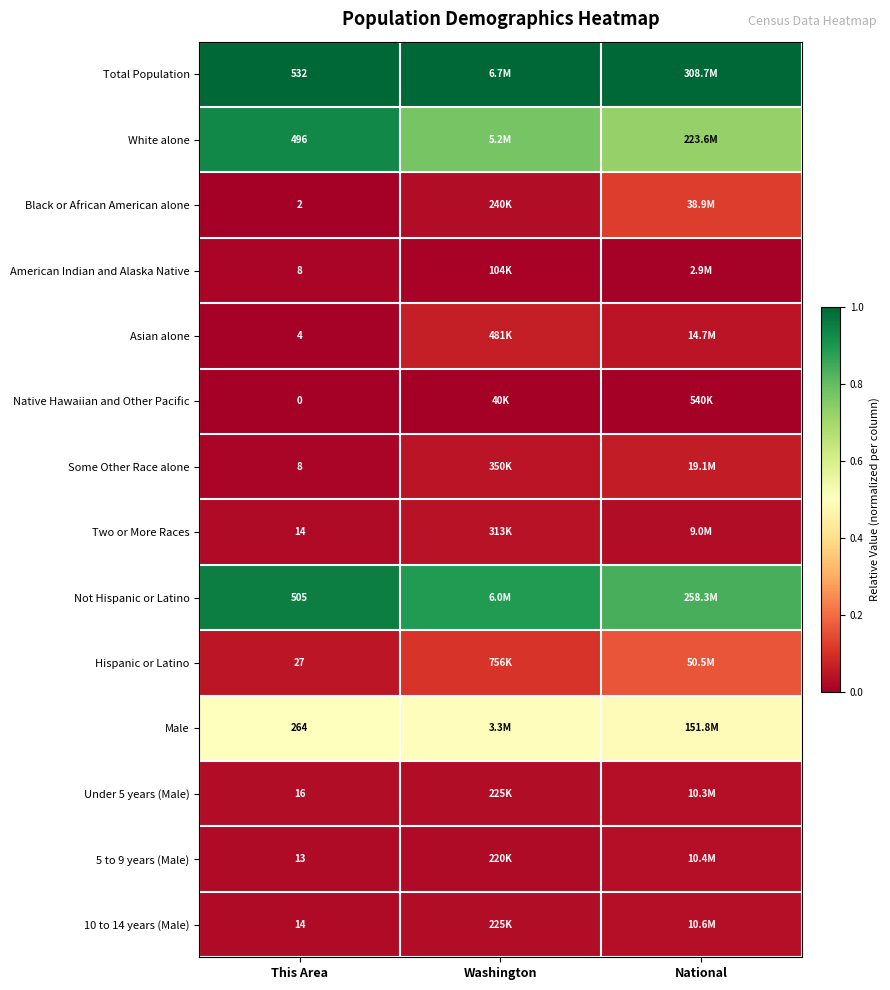

List the series in order of their peak value, lowest first.

Native Hawaiian and Other Pacific, American Indian and Alaska Native, Under 5 years (Male), 5 to 9 years (Male), 10 to 14 years (Male), Two or More Races, Some Other Race alone, Asian alone, Black or African American alone, Hispanic or Latino, Male, White alone, Not Hispanic or Latino, Total Population